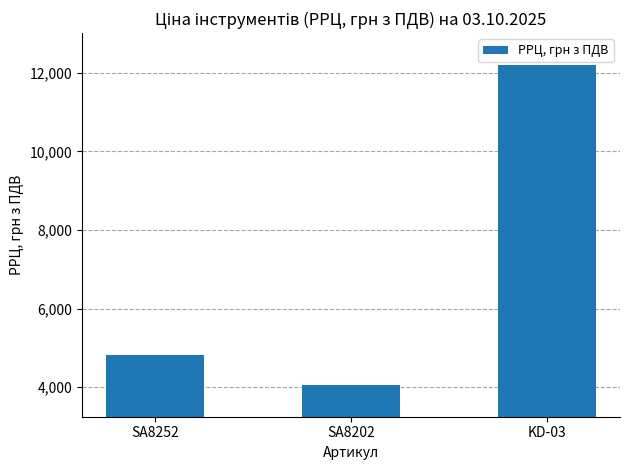

Rank the categories by value from lowest to highest.

SA8202, SA8252, KD-03